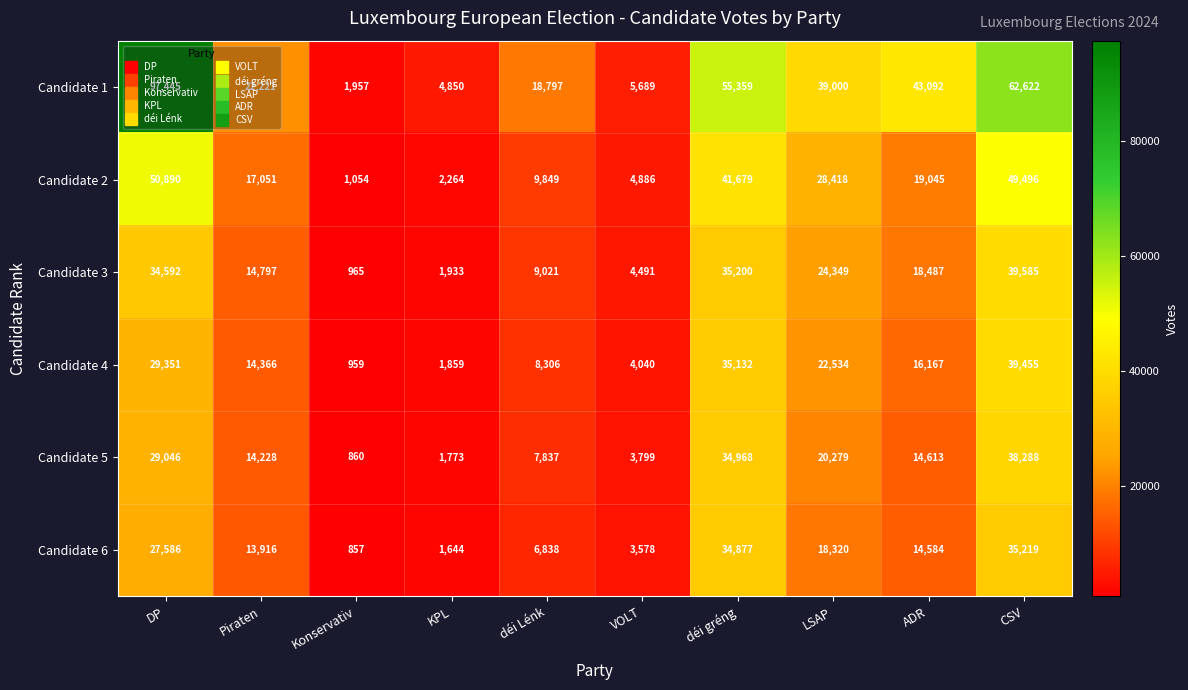

At which label does Candidate 5 first exceed 14613?

DP